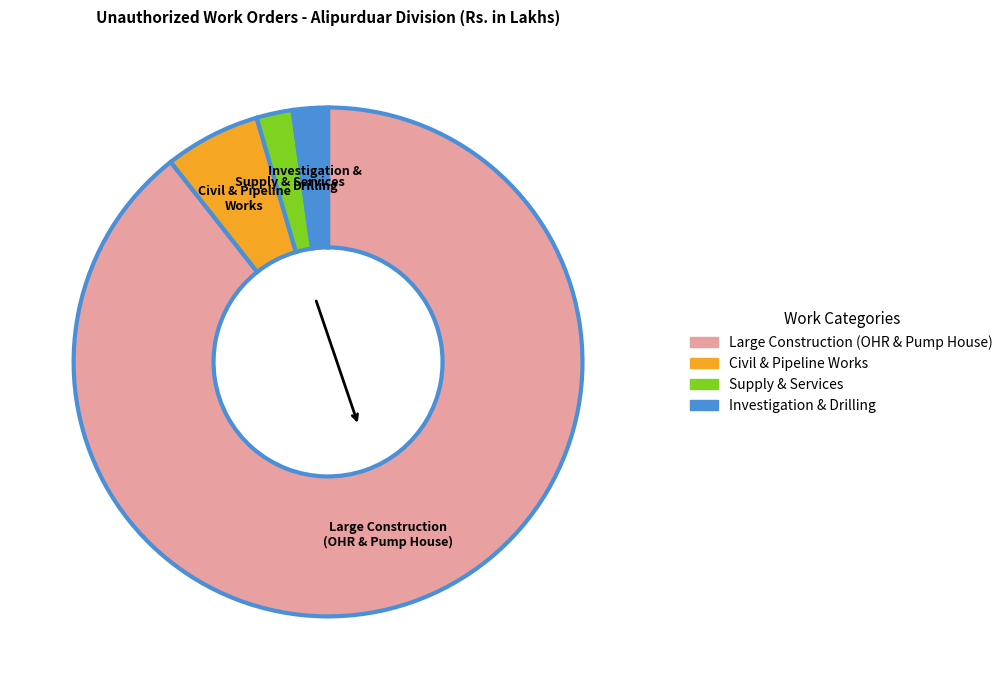

Count the number of slices in the pie.

4